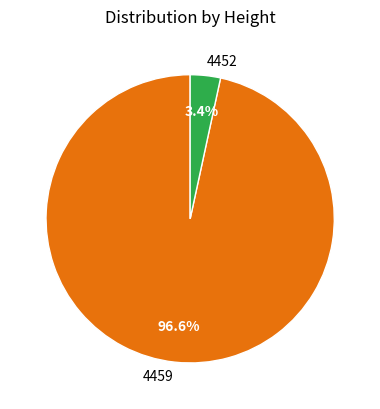

True or false: 4459 accounts for 83% of the total.

False